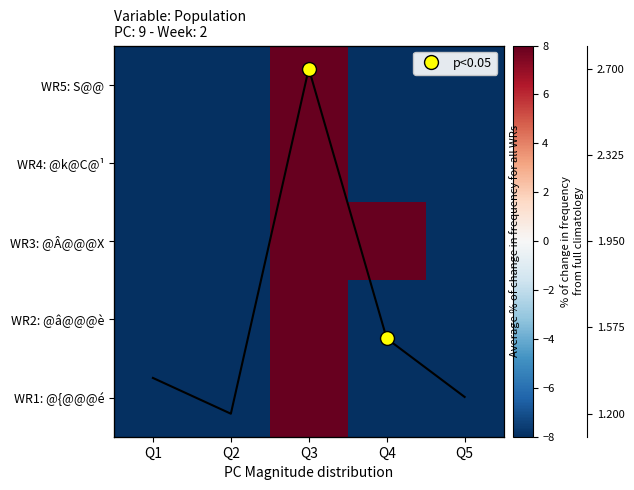

How many positive values does the WR5: S@@ series have?

1